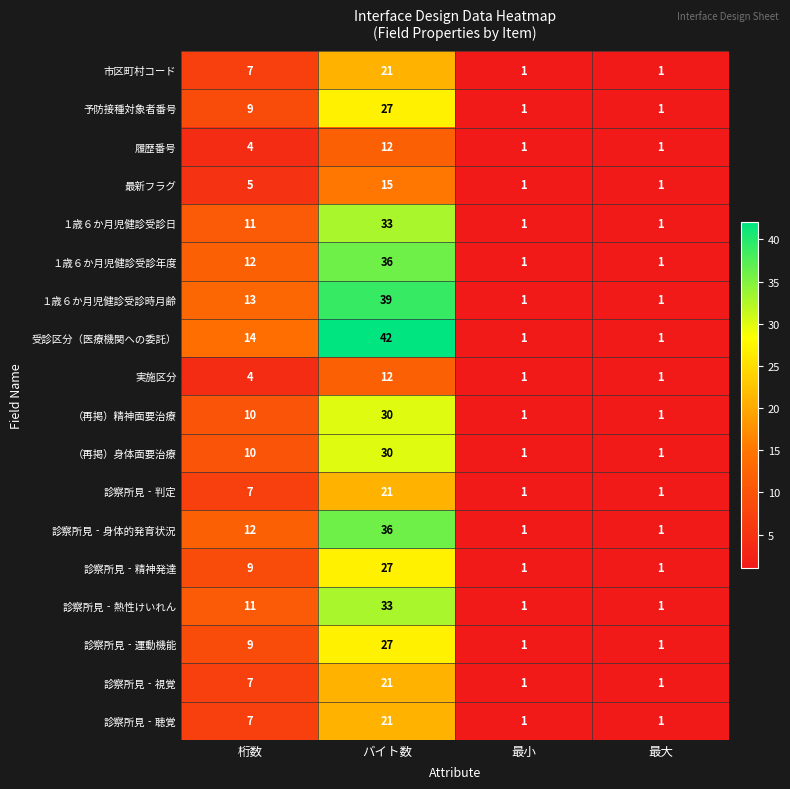

What is the sum of the （再掲）精神面要治療 values at 最大 and バイト数?

31